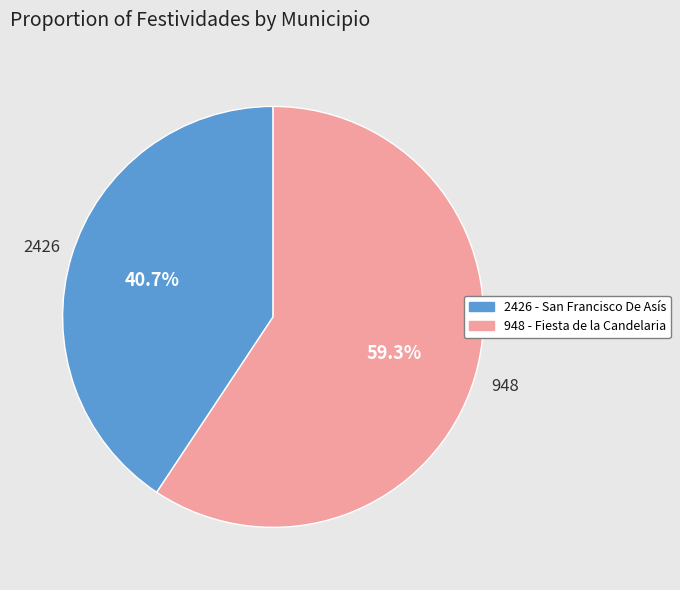

Approximately how many times larger is the value at 2426 - San Francisco De Asís compared to 948 - Fiesta de la Candelaria?

0.7